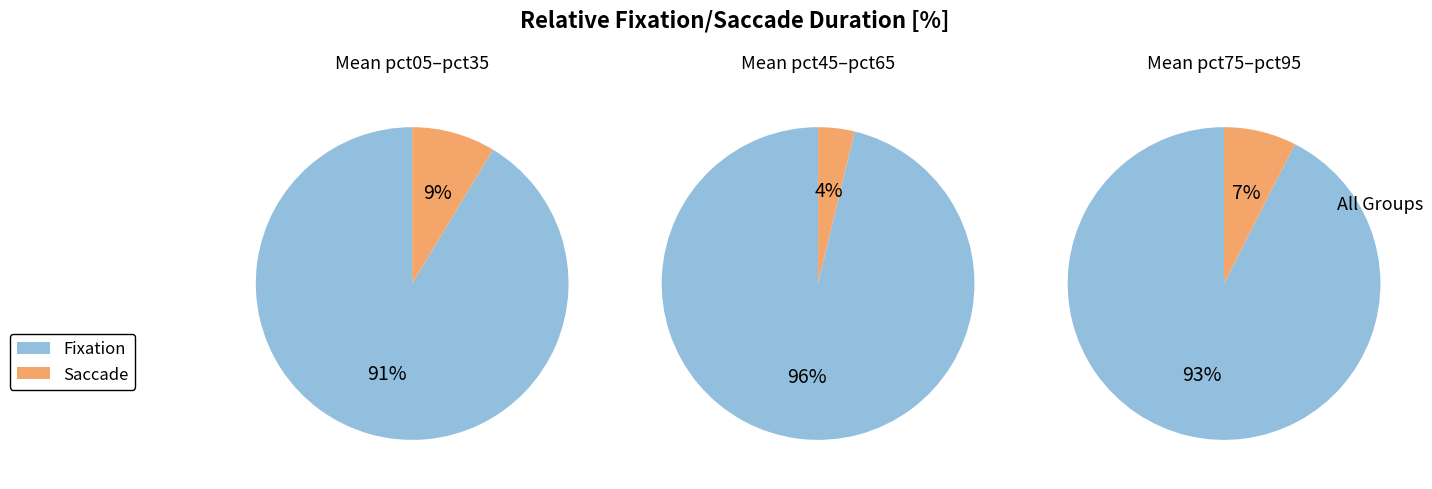

Between pct75 and pct05, which is larger?

pct05